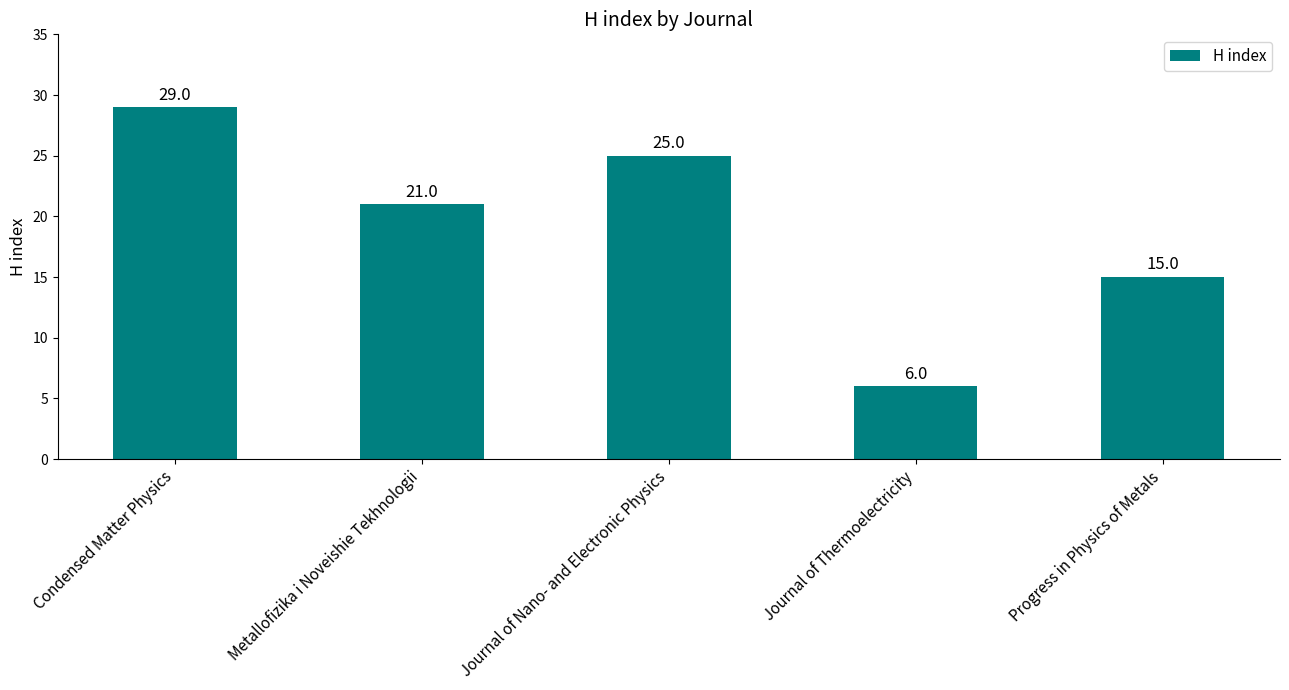

List the labels in order of value, smallest first.

Journal of Thermoelectricity, Progress in Physics of Metals, Metallofizika i Noveishie Tekhnologii, Journal of Nano- and Electronic Physics, Condensed Matter Physics